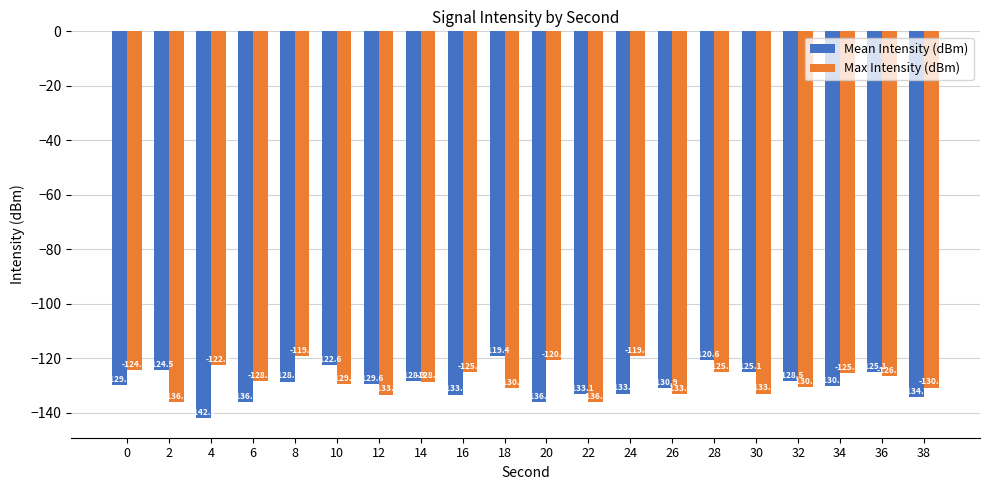

At how many categories does at least one series exceed -139?

20